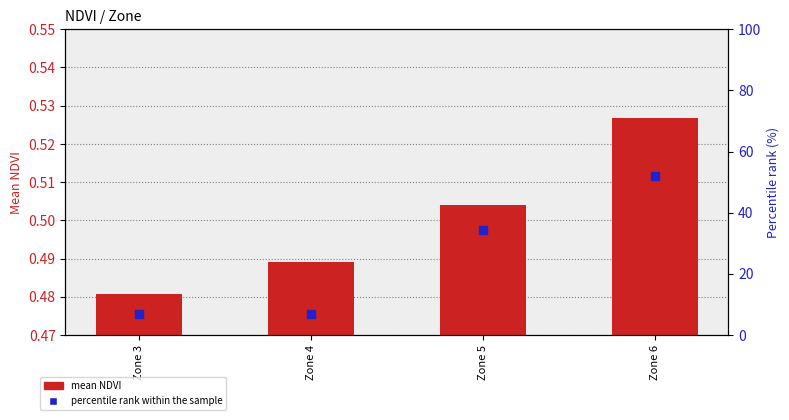

Is the value of percentile rank within the sample at Zone 4 greater than the value of mean NDVI at Zone 4?

Yes